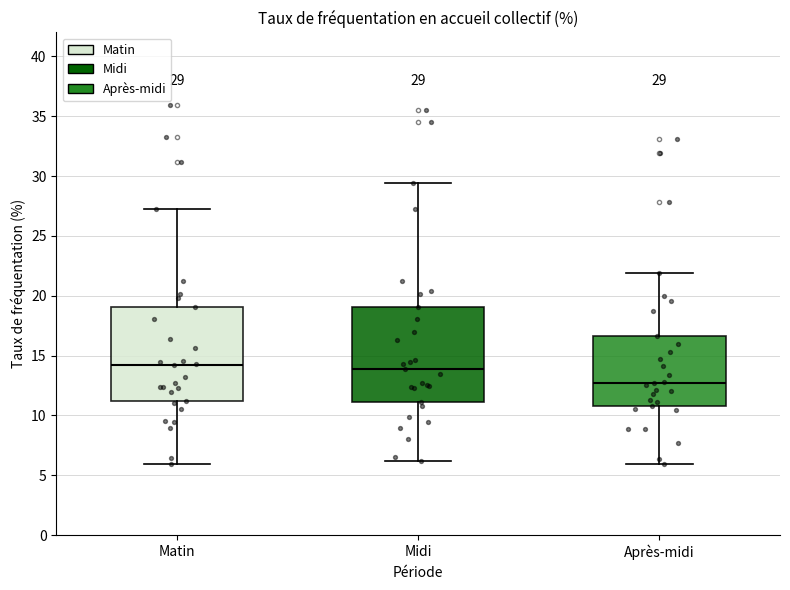

Which box's median line is the lowest?

Après-midi